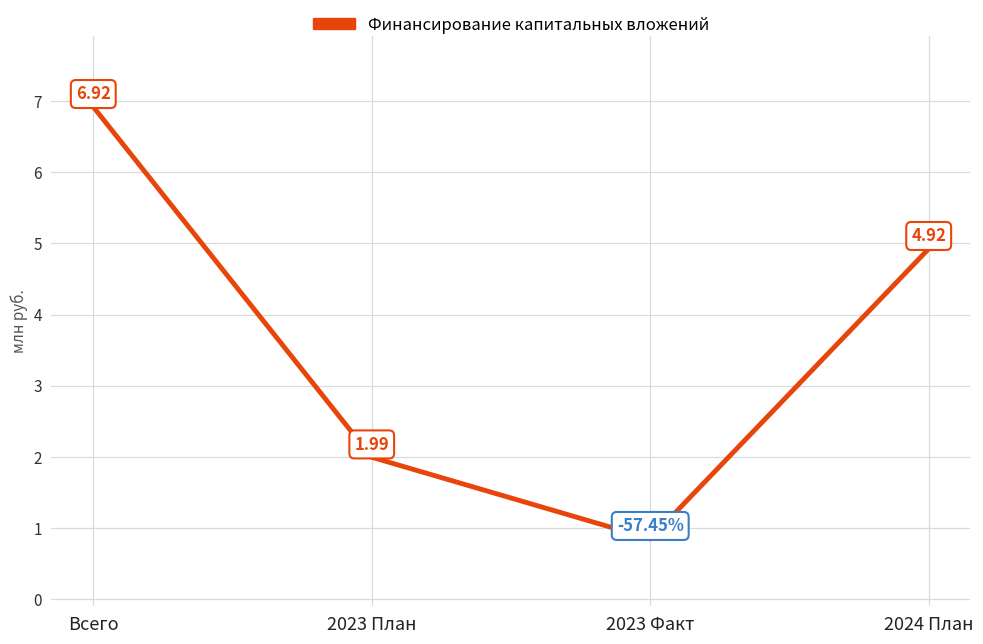

List the labels in order of value, largest first.

Всего, 2023 План, 2023 Факт